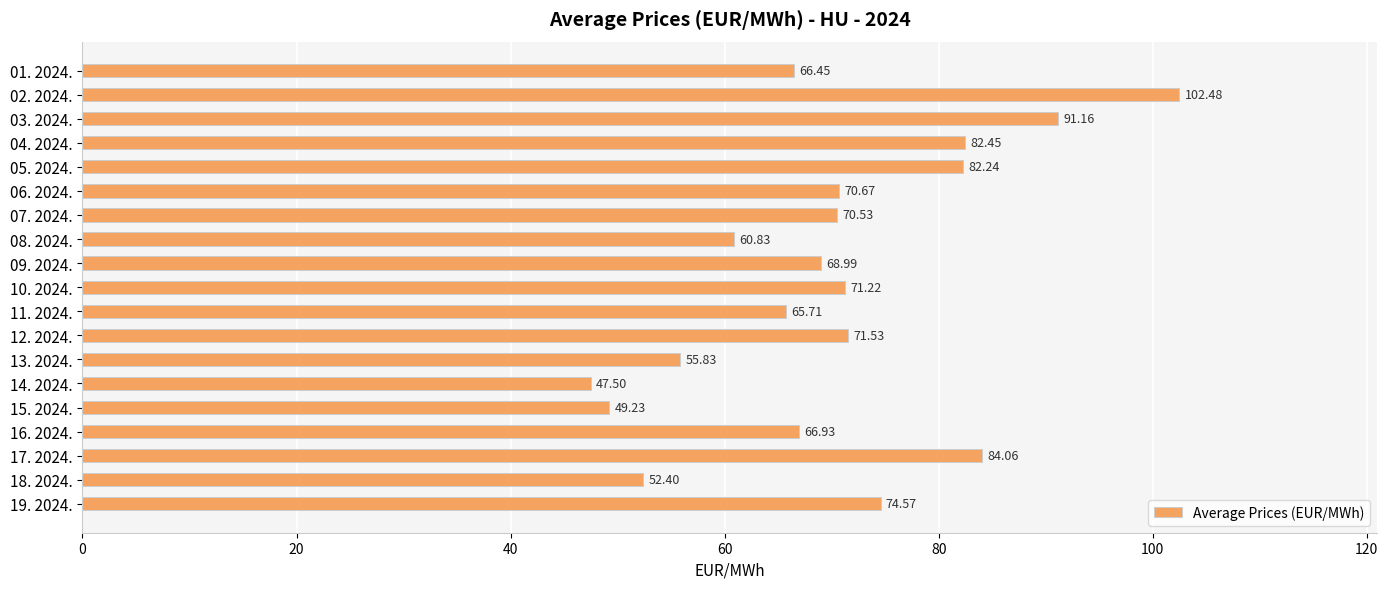

Approximately how many times larger is the value at 05. 2024. compared to 19. 2024.?

1.1